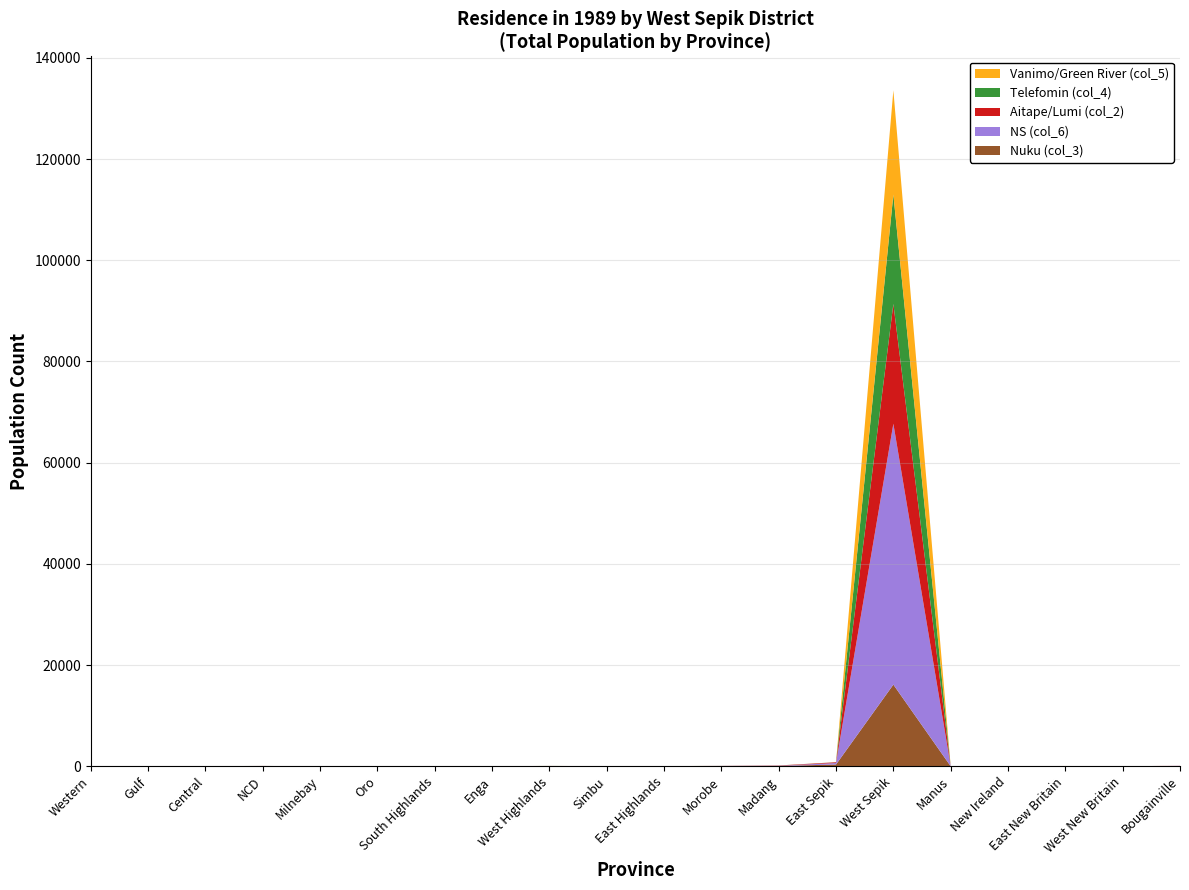

Reading left to right, transcribe all the data shown in this chart.

Nuku (col_3): Western=17	Gulf=1	Central=22	NCD=43	Milnebay=1	Oro=9	South Highlands=9	Enga=6	West Highlands=32	Simbu=8	East Highlands=9	Morobe=56	Madang=60	East Sepik=347	West Sepik=16138	Manus=3	New Ireland=2	East New Britain=25	West New Britain=5	Bougainville=45
NS (col_6): Western=1	Gulf=0	Central=4	NCD=6	Milnebay=1	Oro=23	South Highlands=6	Enga=1	West Highlands=21	Simbu=1	East Highlands=5	Morobe=10	Madang=42	East Sepik=296	West Sepik=51563	Manus=13	New Ireland=9	East New Britain=12	West New Britain=6	Bougainville=26
Aitape/Lumi (col_2): Western=0	Gulf=0	Central=1	NCD=11	Milnebay=0	Oro=2	South Highlands=5	Enga=1	West Highlands=5	Simbu=1	East Highlands=4	Morobe=9	Madang=47	East Sepik=146	West Sepik=23675	Manus=5	New Ireland=2	East New Britain=12	West New Britain=1	Bougainville=17
Telefomin (col_4): Western=0	Gulf=0	Central=0	NCD=3	Milnebay=0	Oro=1	South Highlands=1	Enga=0	West Highlands=7	Simbu=3	East Highlands=5	Morobe=4	Madang=9	East Sepik=17	West Sepik=21614	Manus=1	New Ireland=7	East New Britain=2	West New Britain=2	Bougainville=0
Vanimo/Green River (col_5): Western=10	Gulf=0	Central=0	NCD=1	Milnebay=1	Oro=0	South Highlands=2	Enga=0	West Highlands=5	Simbu=2	East Highlands=5	Morobe=2	Madang=2	East Sepik=4	West Sepik=20612	Manus=2	New Ireland=0	East New Britain=6	West New Britain=2	Bougainville=0